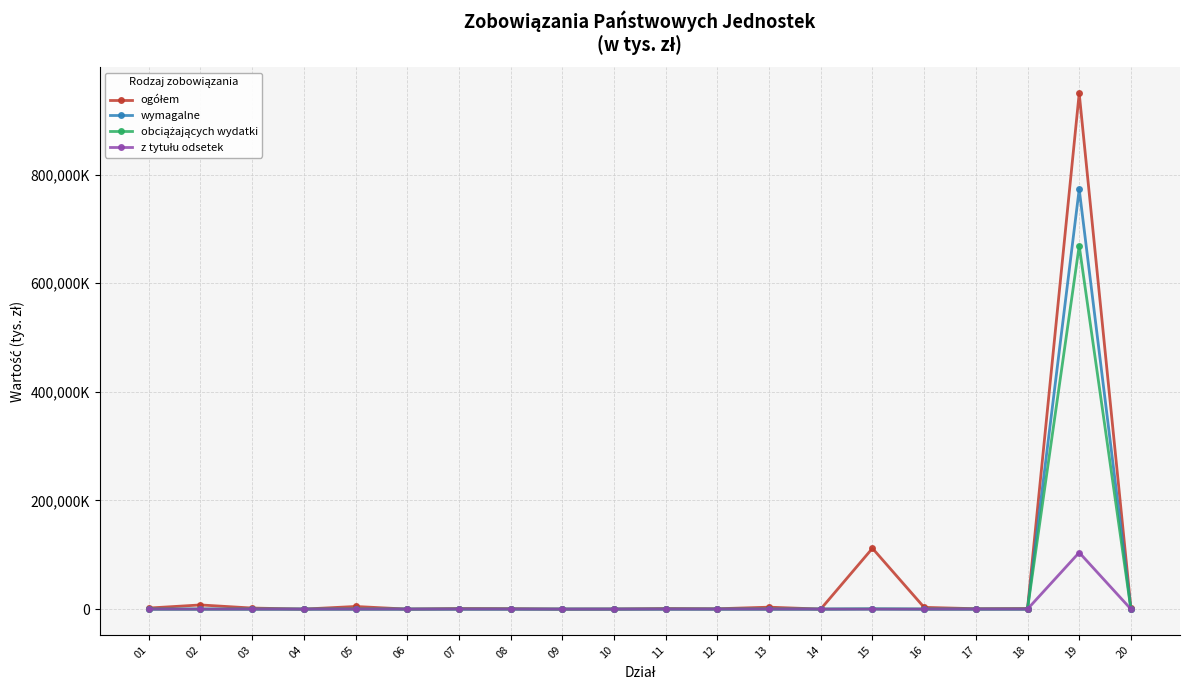

The ogółem series shows 8.3 at 09. True or false?

True